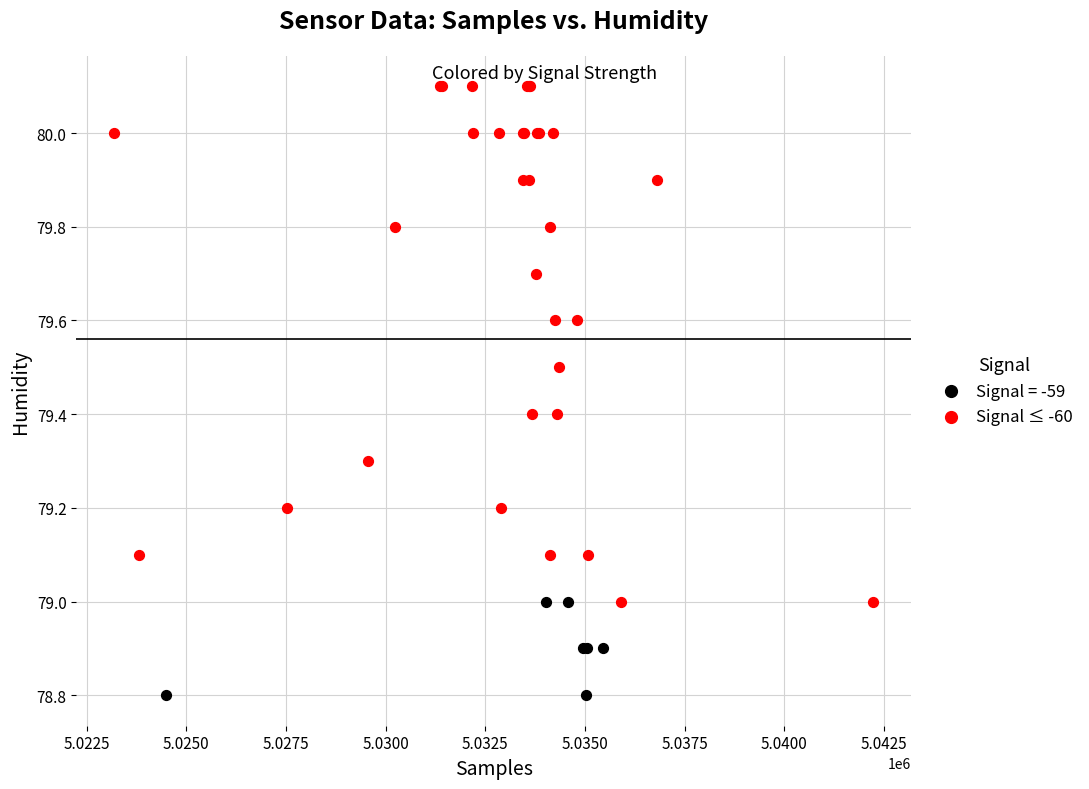

Which series reaches the maximum Y coordinate?

Signal ≤ -60